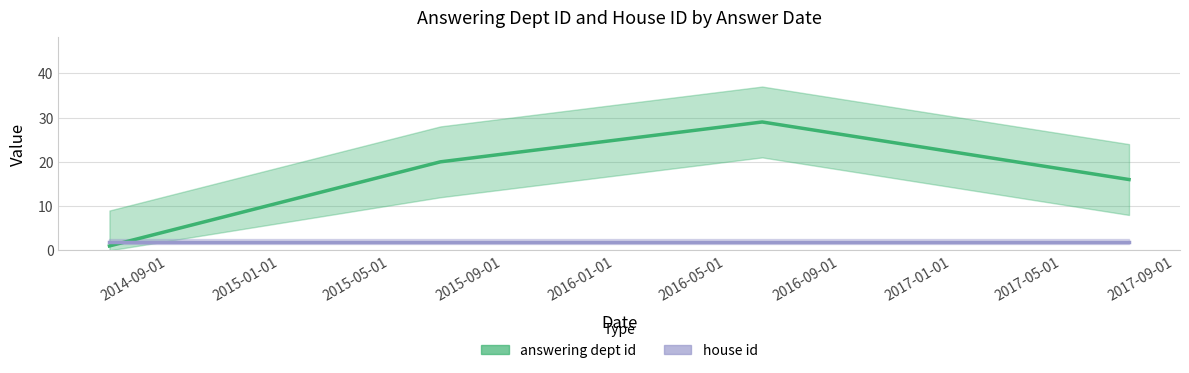

List the series in order of their overall mean, highest first.

answering dept id, house id